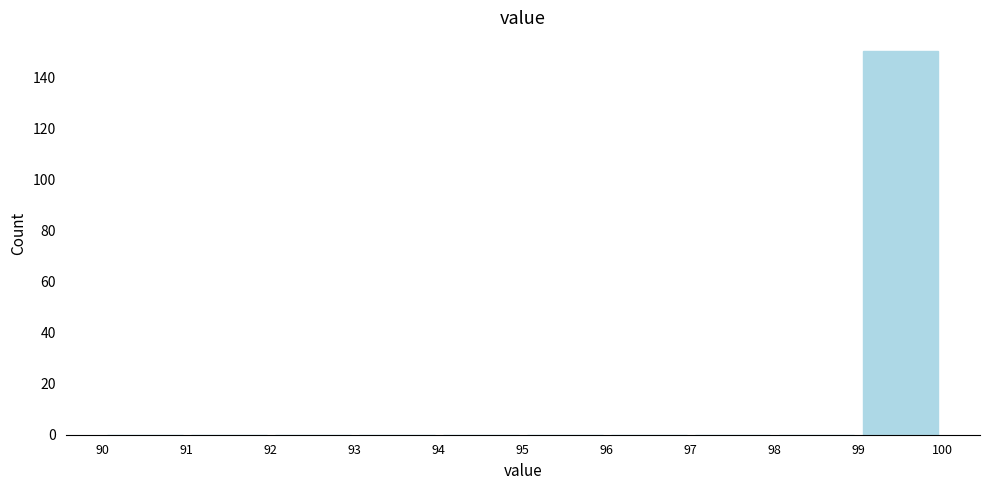

Reading left to right, list every bar in this chart as the range it spans on the x-axis followed by its height. The values are not printed on the chart, so give them approximately, as read against the axis.

90 to 91: 0
91 to 92: 0
92 to 93: 0
93 to 94: 0
94 to 95: 0
95 to 96: 0
96 to 97: 0
97 to 98: 0
98 to 99: 0
99 to 100: 150